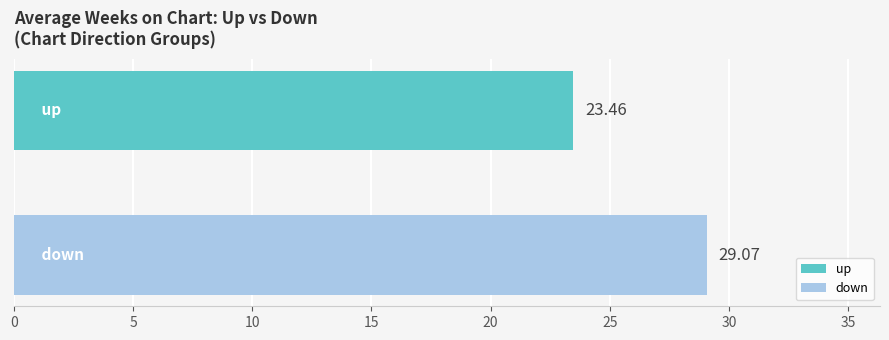

Which series has the widest spread of values?

up